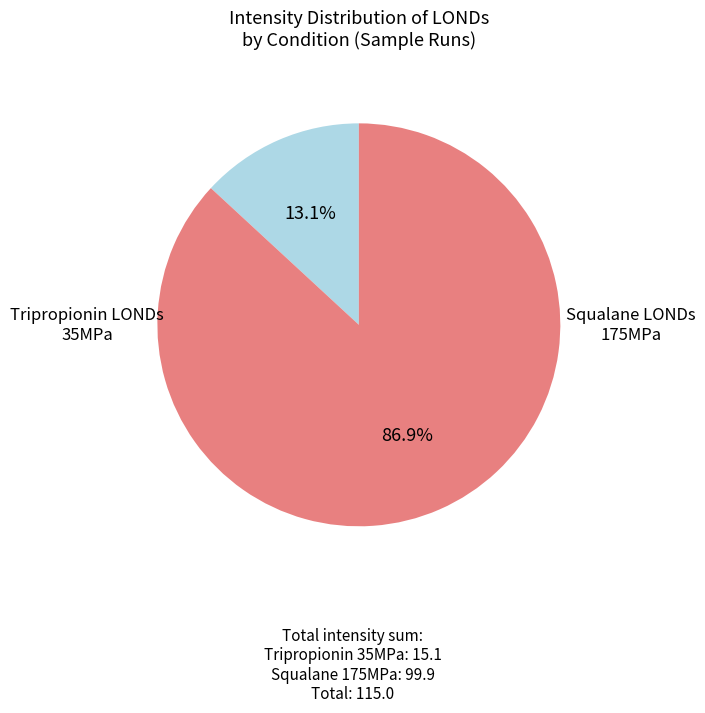

Is there any slice that represents more than half of the pie?

Yes